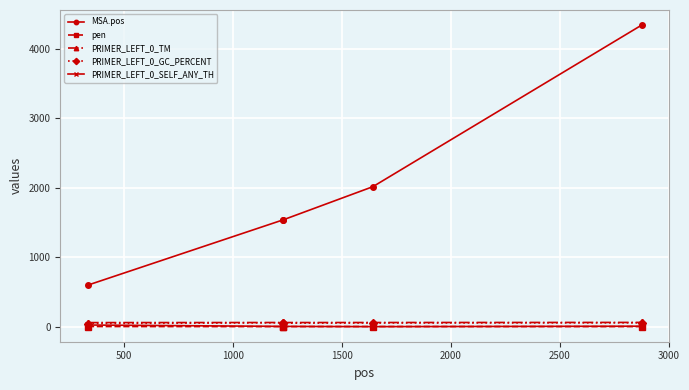

Which series has the largest total across all categories?

MSA.pos